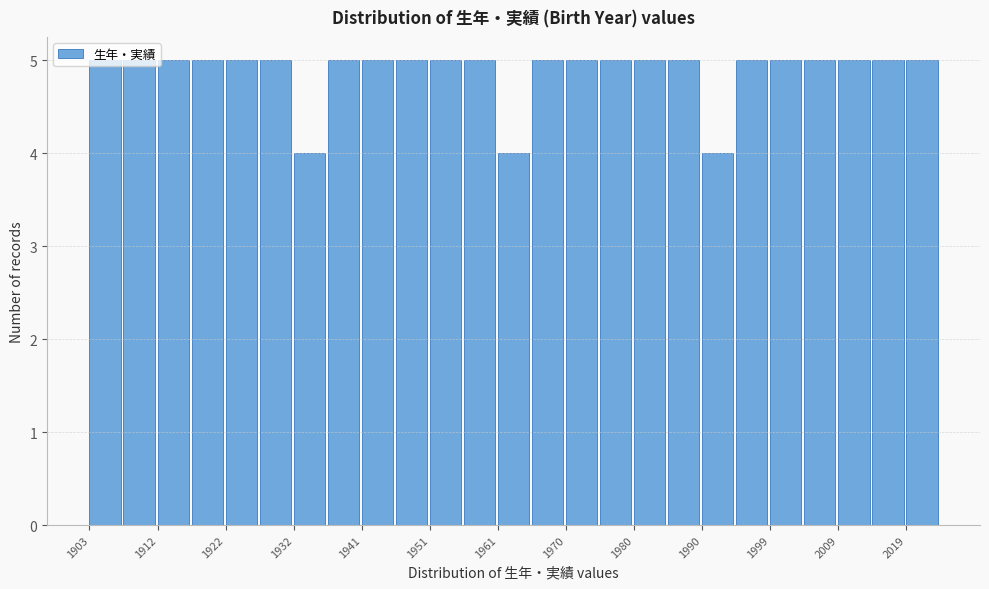

Reading left to right, list every bar in this chart as the range it spans on the x-axis followed by its height. Neither the bar edges nor the heights are printed on the chart, so give them approximately, as read against the axes.

1903 to 1908: 5
1908 to 1913: 5
1913 to 1918: 5
1918 to 1922: 5
1922 to 1927: 5
1927 to 1932: 5
1932 to 1937: 4
1937 to 1942: 5
1942 to 1947: 5
1947 to 1951: 5
1951 to 1956: 5
1956 to 1961: 5
1961 to 1966: 4
1966 to 1971: 5
1971 to 1976: 5
1976 to 1980: 5
1980 to 1985: 5
1985 to 1990: 5
1990 to 1995: 4
1995 to 2000: 5
2000 to 2005: 5
2005 to 2009: 5
2009 to 2014: 5
2014 to 2019: 5
2019 to 2024: 5